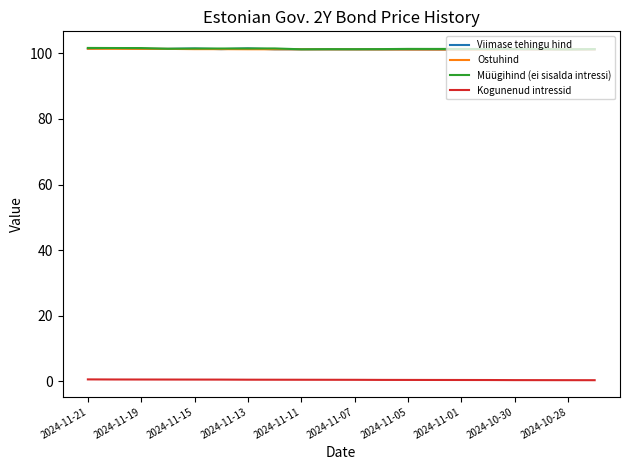

What are all the series names shown in the legend?

Viimase tehingu hind, Ostuhind, Müügihind (ei sisalda intressi), Kogunenud intressid